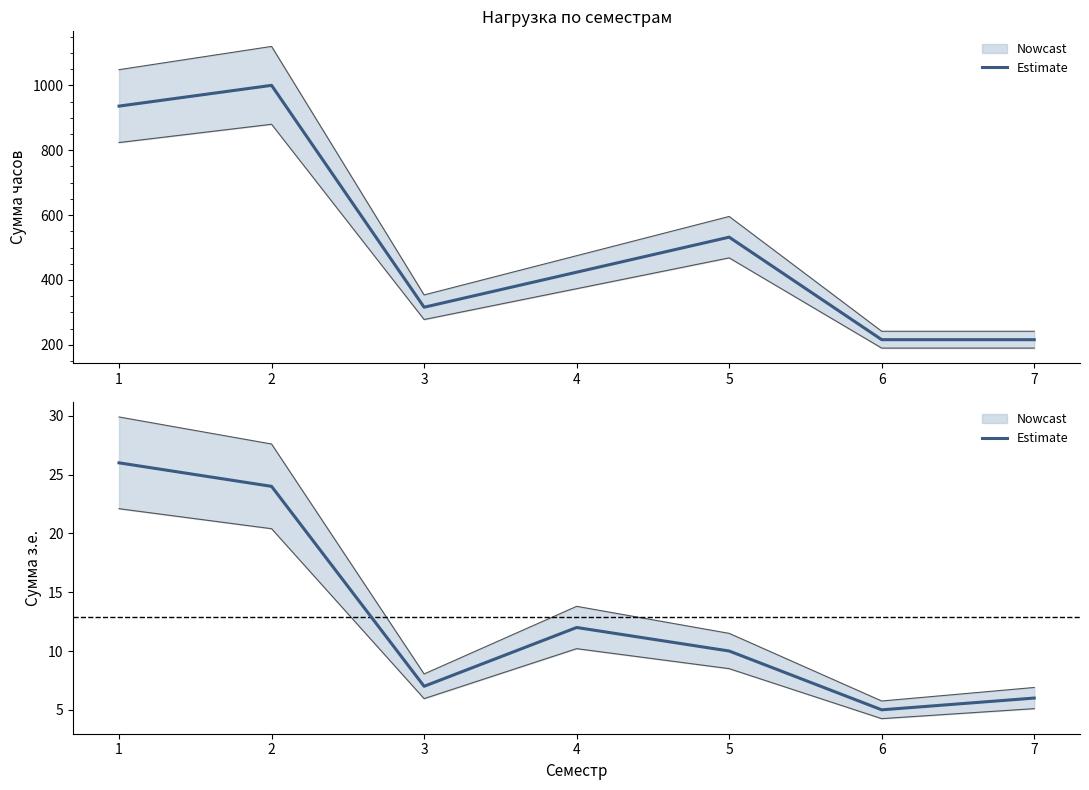

List the labels in order of value, smallest first.

6, 7, 3, 5, 4, 2, 1